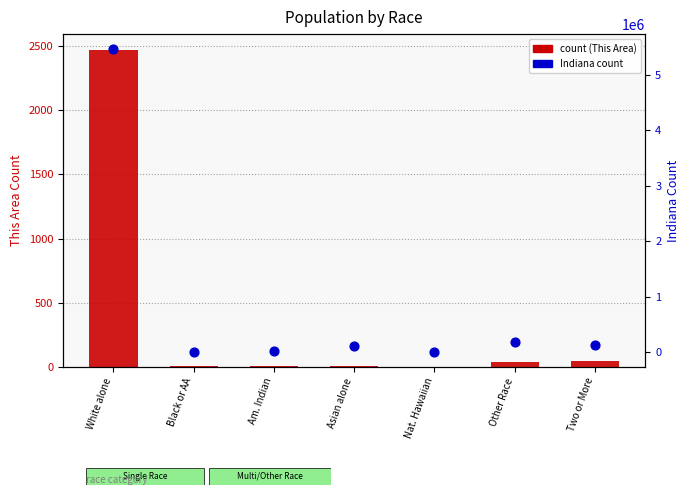

At which category is the sum across all series the highest?

White alone